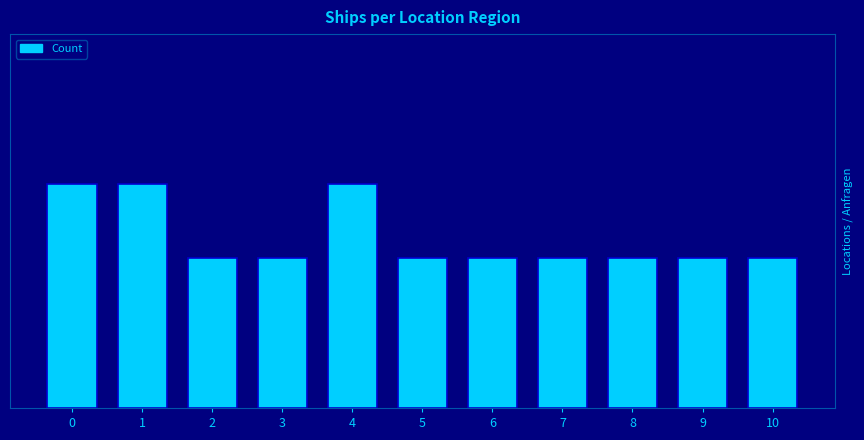

Are the bars horizontal?

No